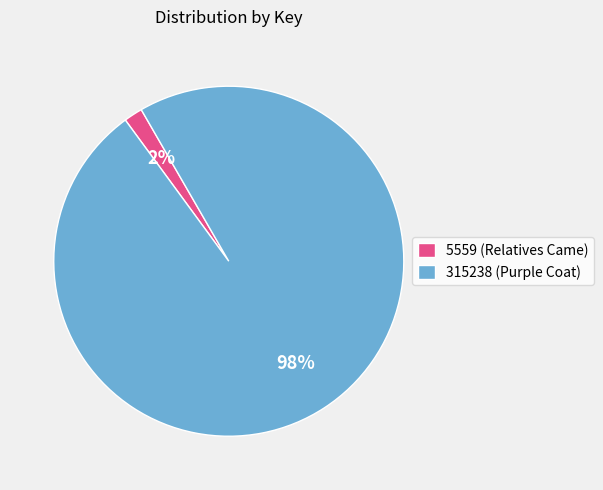

Which has a higher value, 5559 (Relatives Came) or 315238 (Purple Coat)?

315238 (Purple Coat)